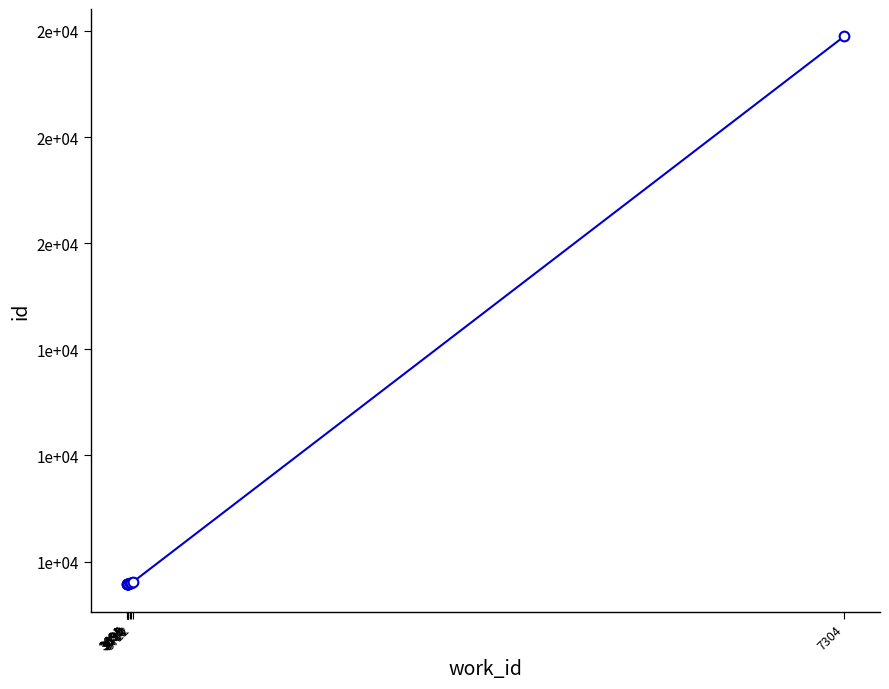

Which label corresponds to the smallest value in the chart?

3695